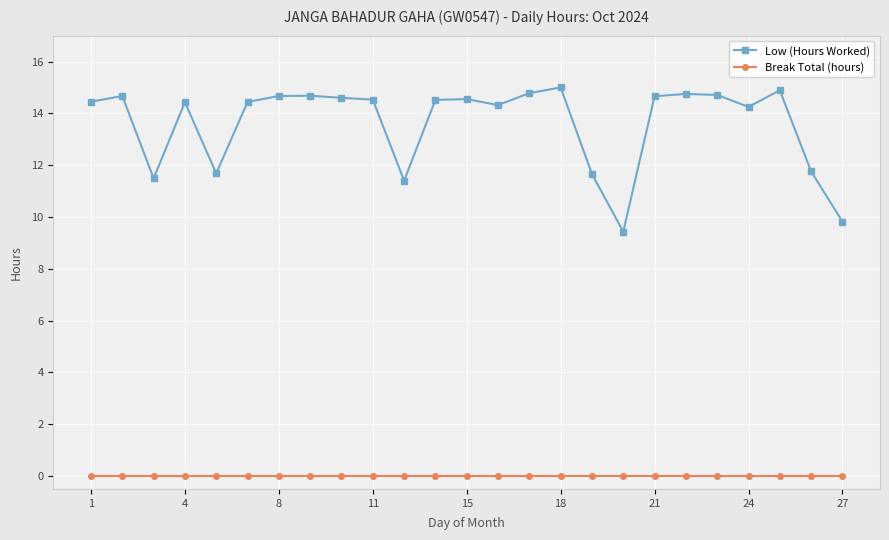

List the series in order of their overall mean, lowest first.

Break Total (hours), Low (Hours Worked)